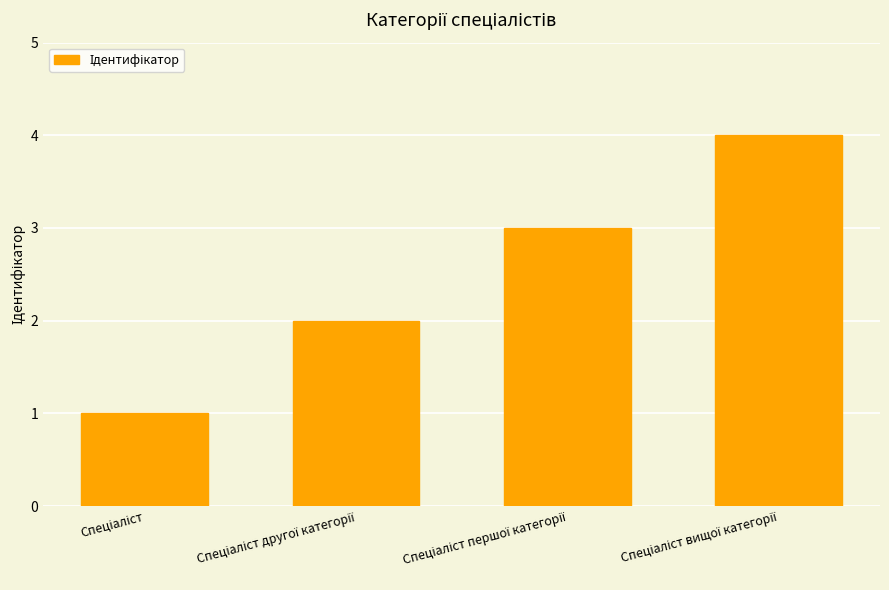

What is the difference between the maximum and minimum values?

3